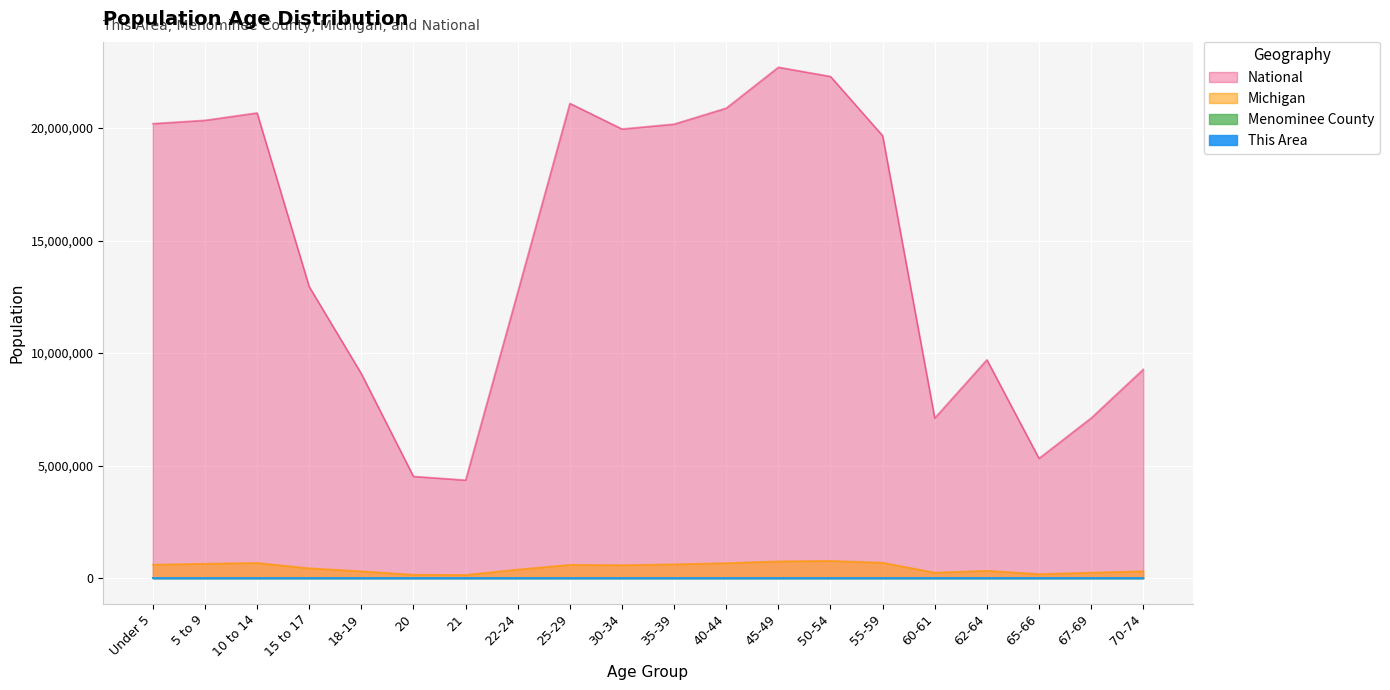

What is the smallest value displayed?

29